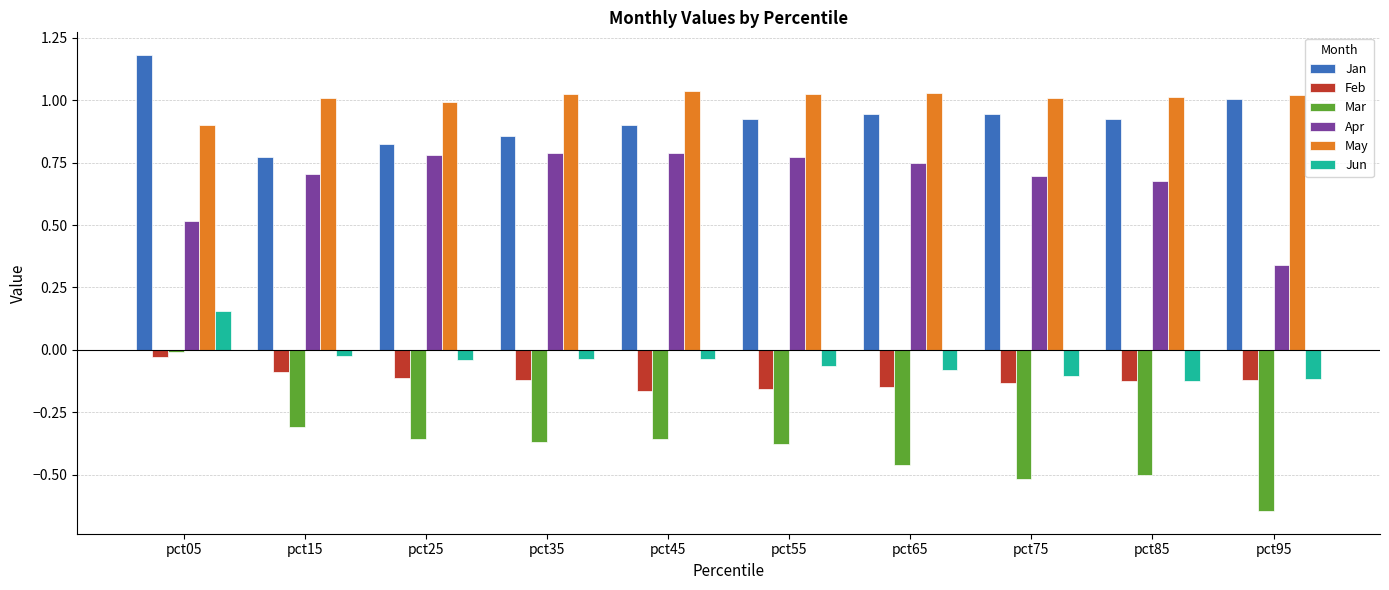

The value of Jun at pct55 is -0.1. True or false?

True